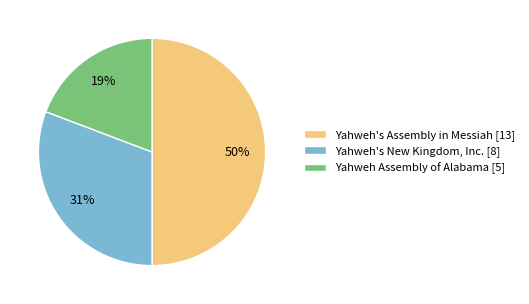

Rank the categories by value from lowest to highest.

Yahweh Assembly of Alabama, Yahweh's New Kingdom, Inc., Yahweh's Assembly in Messiah